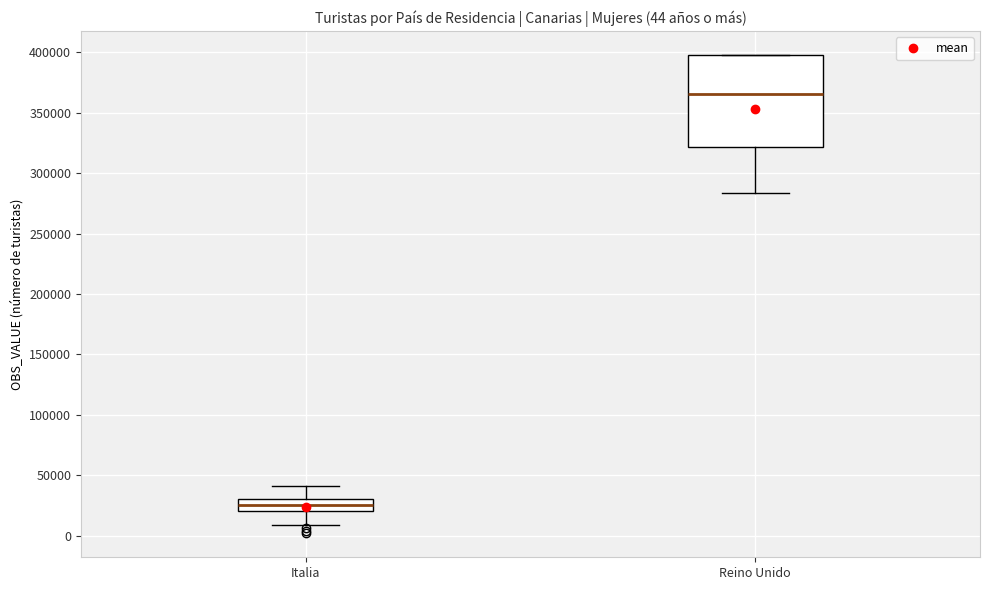

Which box's median line is the highest?

Reino Unido